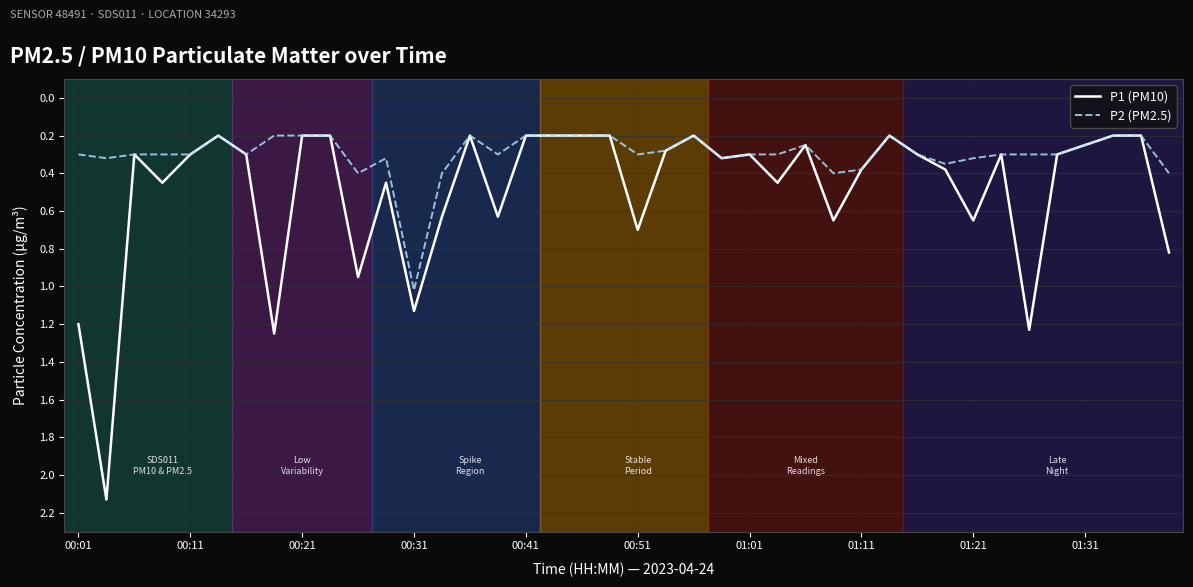

List the series in order of their peak value, lowest first.

P2 (PM2.5), P1 (PM10)